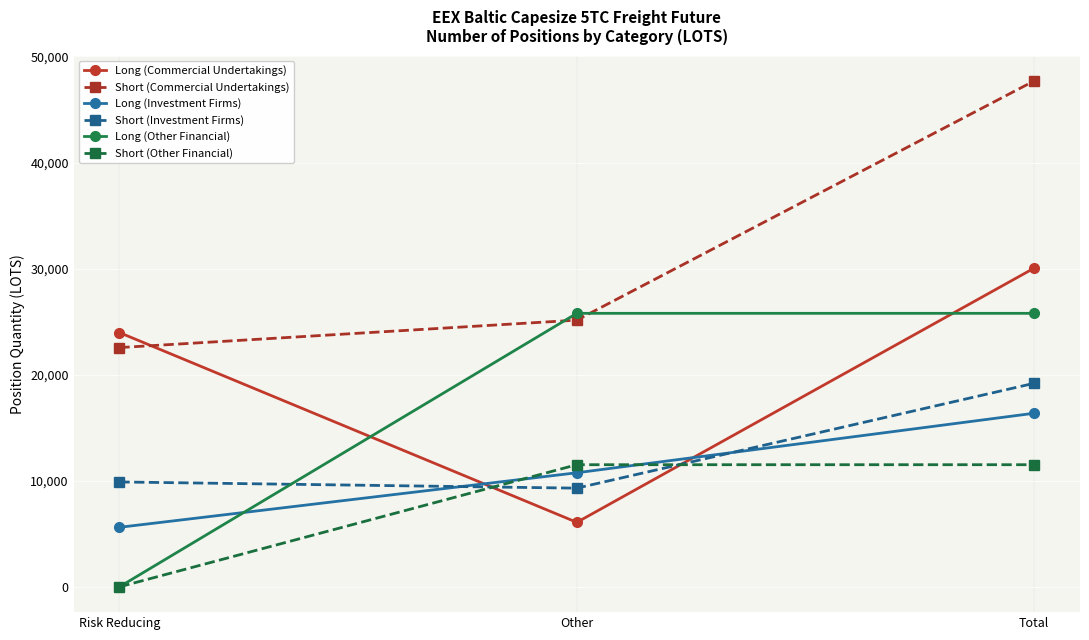

What is the value of the Long (Other Financial) point at the 2nd from the left?

25783.0